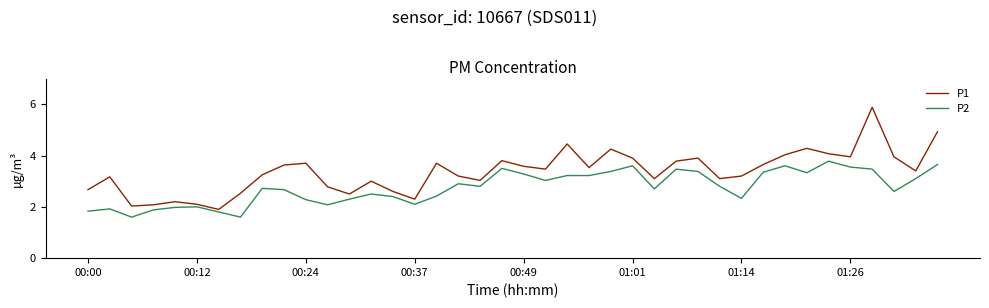

Which series has the largest range (max minus min)?

P1